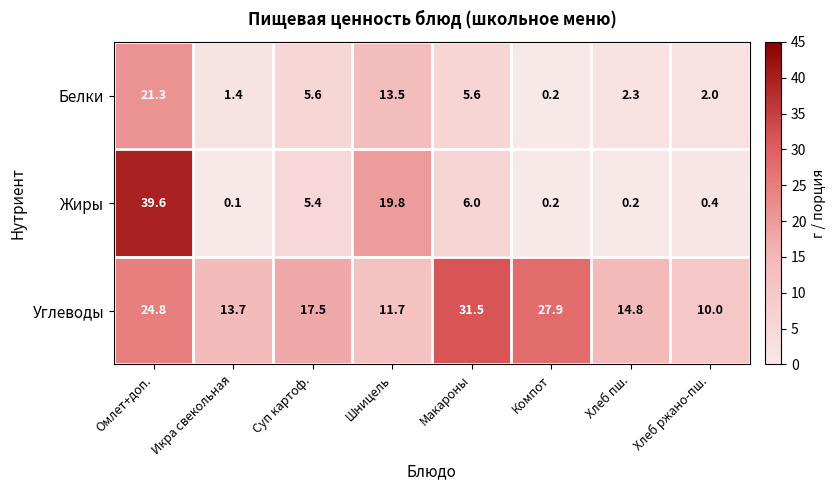

At how many categories does at least one series exceed 5?

8